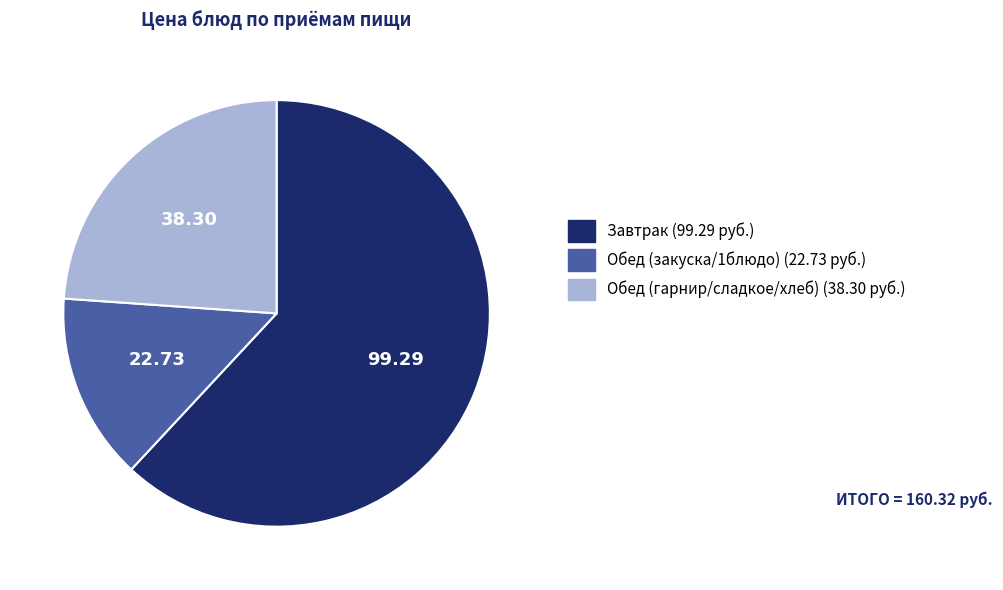

Is there any slice that represents more than half of the pie?

Yes